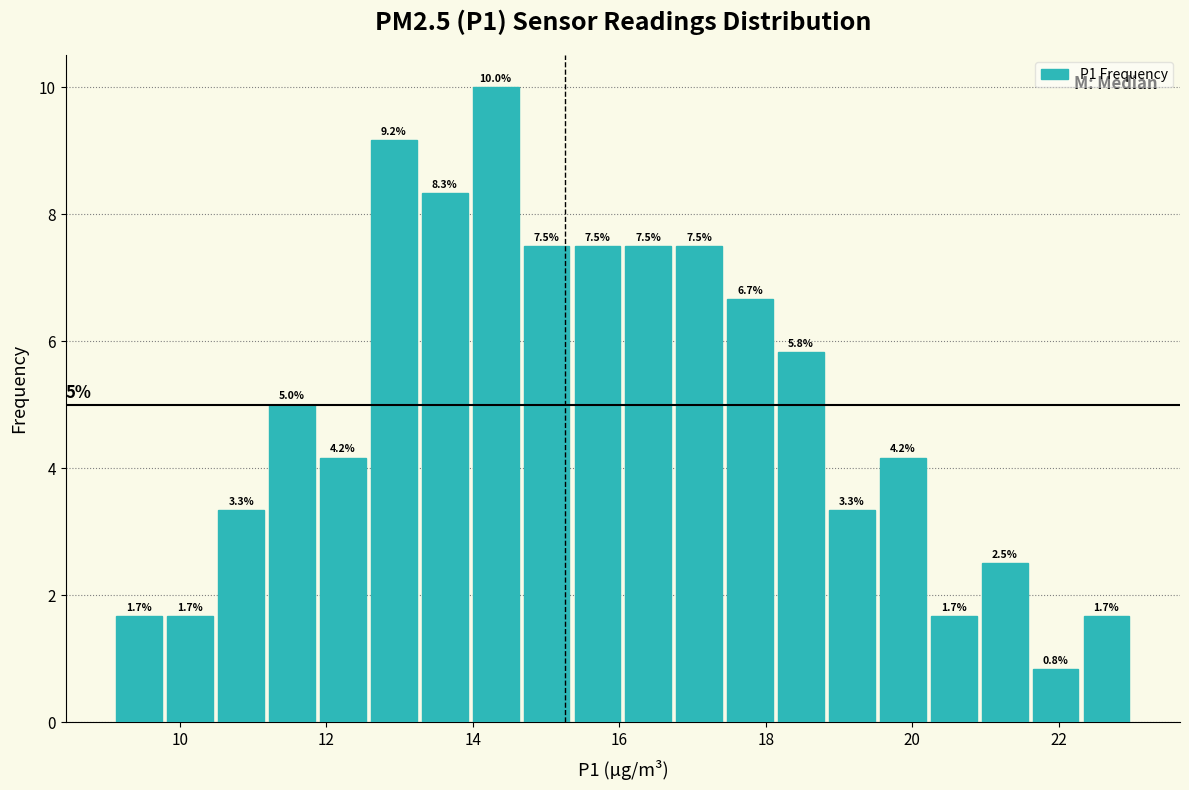

Around what value on the x-axis is the tallest bar? Give the approximate position of its centre, as read against the axis.

14.4